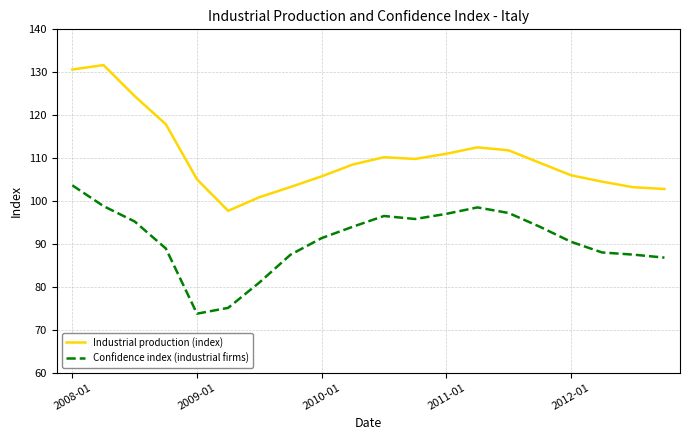

What is the smallest value displayed?

73.7